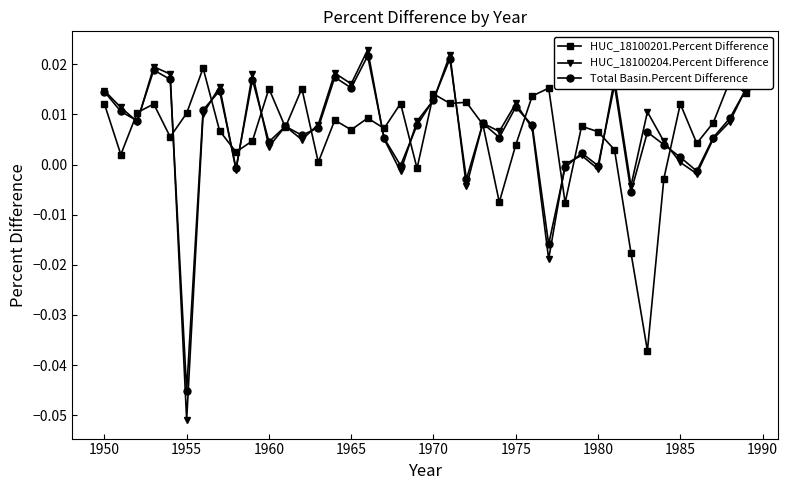

In Total Basin.Percent Difference, how many points are lower than both neighbors (excluding endpoints)?

13